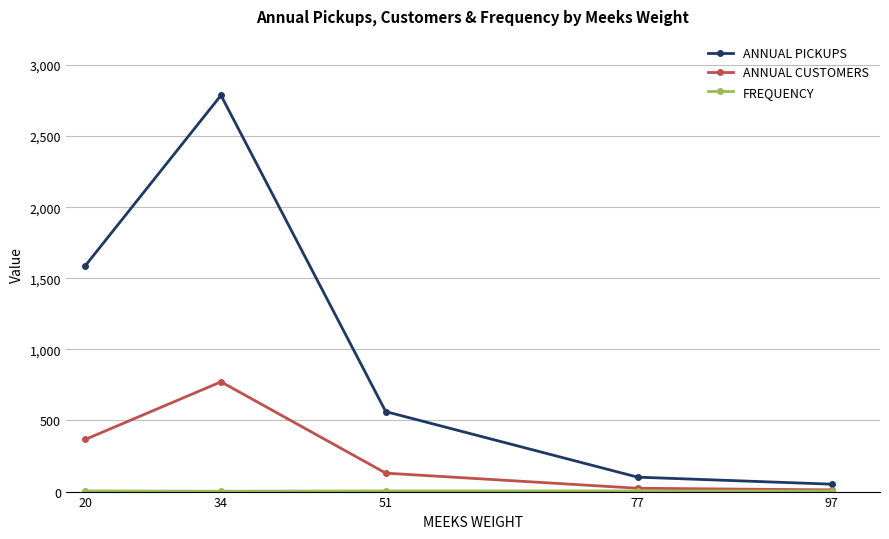

What is the total value across all series at 51?

696.6